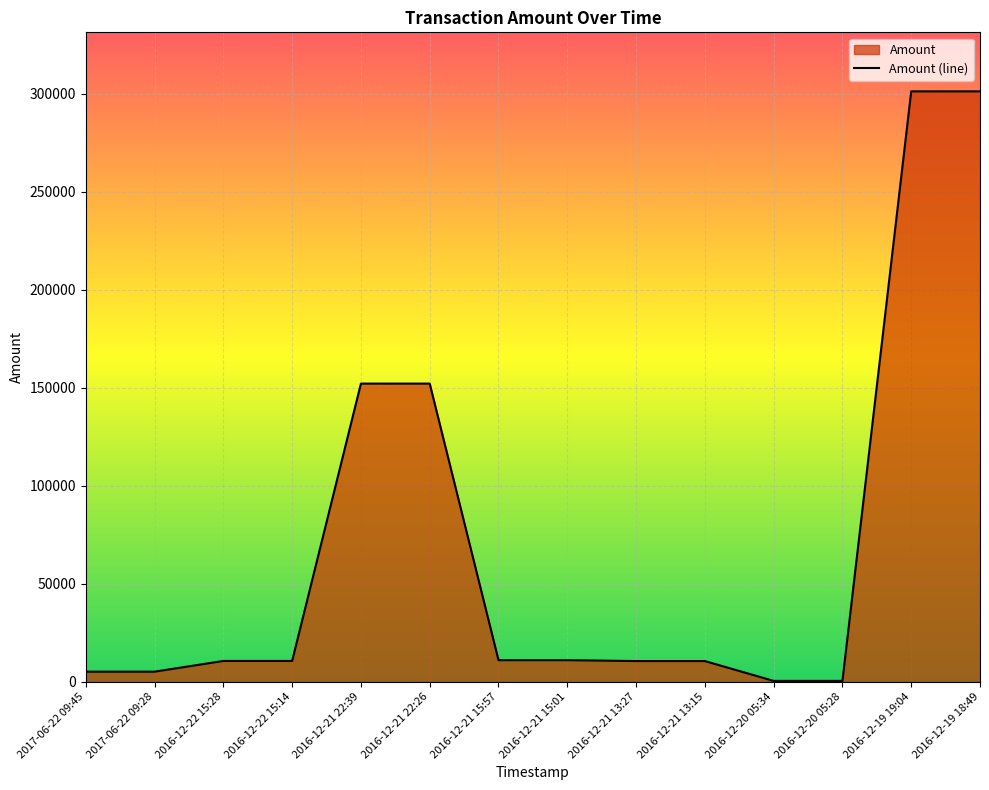

List the labels in order of value, smallest first.

2016-12-20 05:34, 2016-12-20 05:28, 2017-06-22 09:45, 2017-06-22 09:28, 2016-12-21 13:27, 2016-12-21 13:15, 2016-12-22 15:28, 2016-12-22 15:14, 2016-12-21 15:57, 2016-12-21 15:01, 2016-12-21 22:39, 2016-12-21 22:26, 2016-12-19 19:04, 2016-12-19 18:49